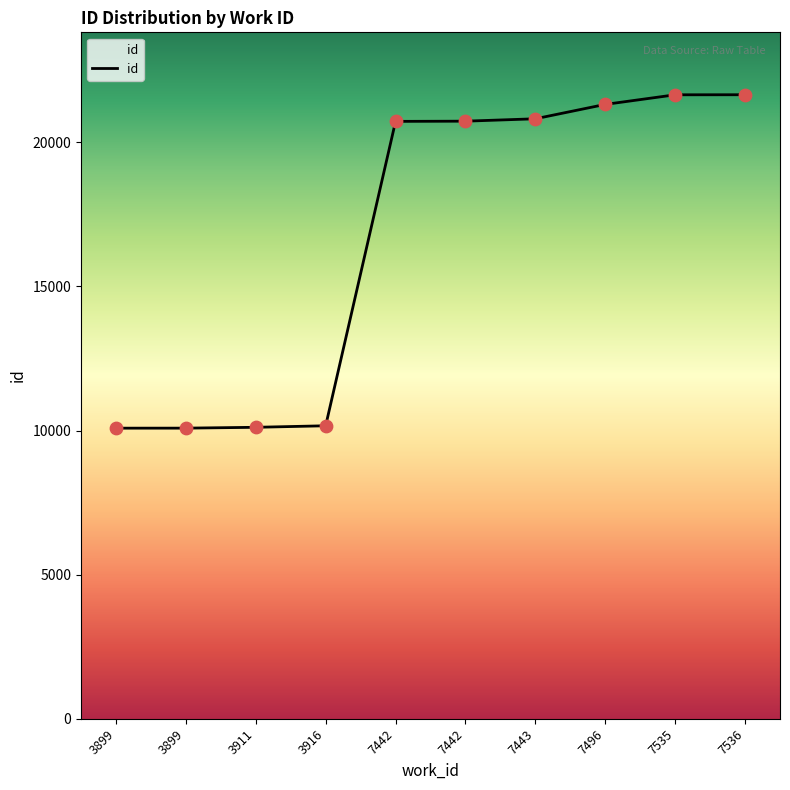

What is the change in value from 3899 to 7496?

+11231